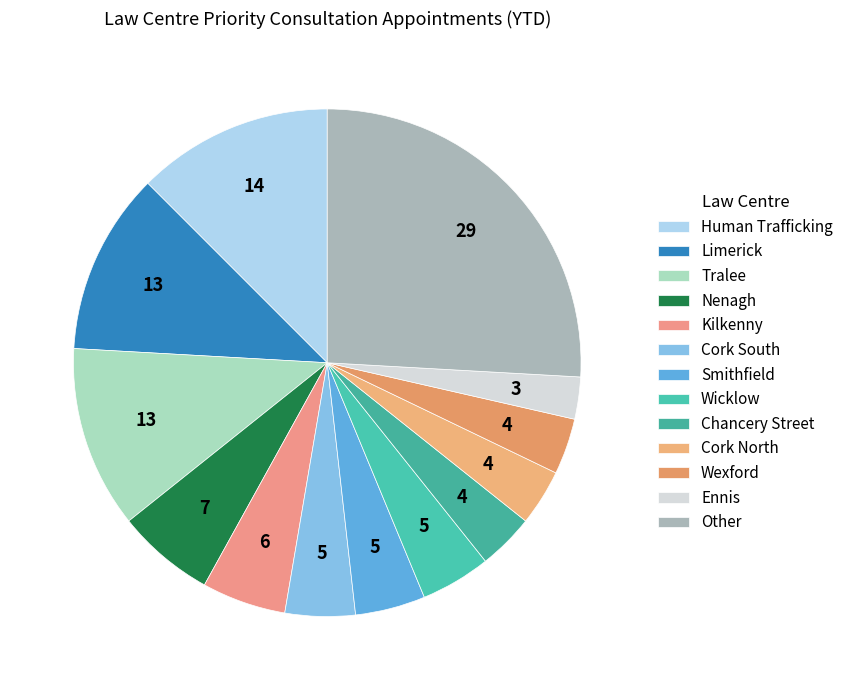

What is the largest slice in the pie chart?

Other